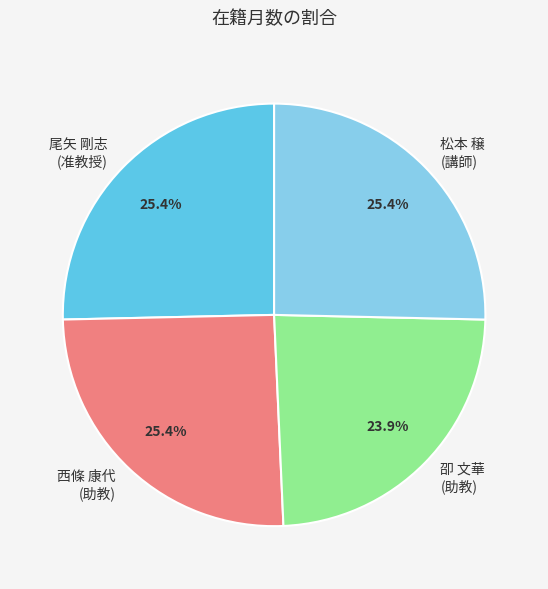

Count the number of slices in the pie.

4